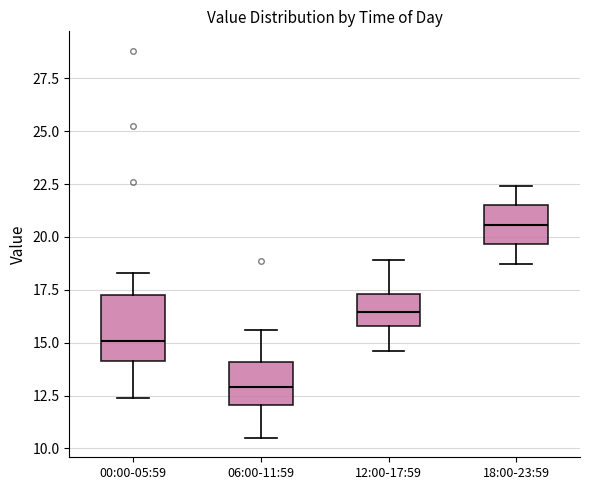

Reading left to right, read every box against the y-axis: the position of its median line, the range the box covers, and the ends of its whiskers. The values are not printed on the chart, so give them approximately, as read against the axis.

00:00-05:59: median 15.0, box 14.0 to 17.5, whiskers 12.5 to 18.5
06:00-11:59: median 13.0, box 12.0 to 14.0, whiskers 10.5 to 15.5
12:00-17:59: median 16.5, box 16.0 to 17.5, whiskers 14.5 to 19.0
18:00-23:59: median 20.5, box 19.5 to 21.5, whiskers 18.5 to 22.5